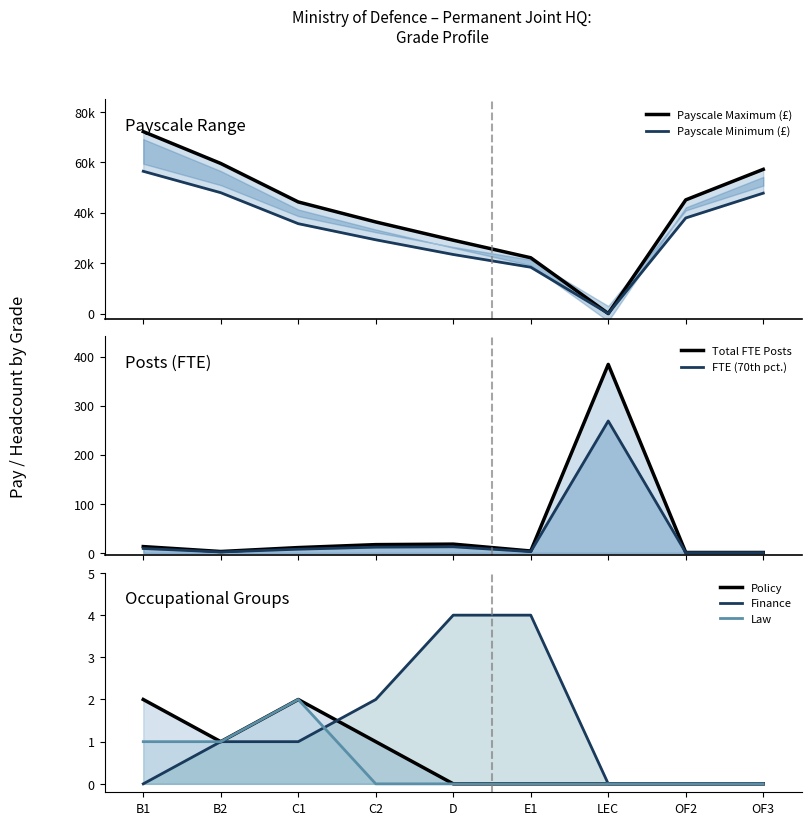

What is the sum of all Payscale Minimum values?

296757.0